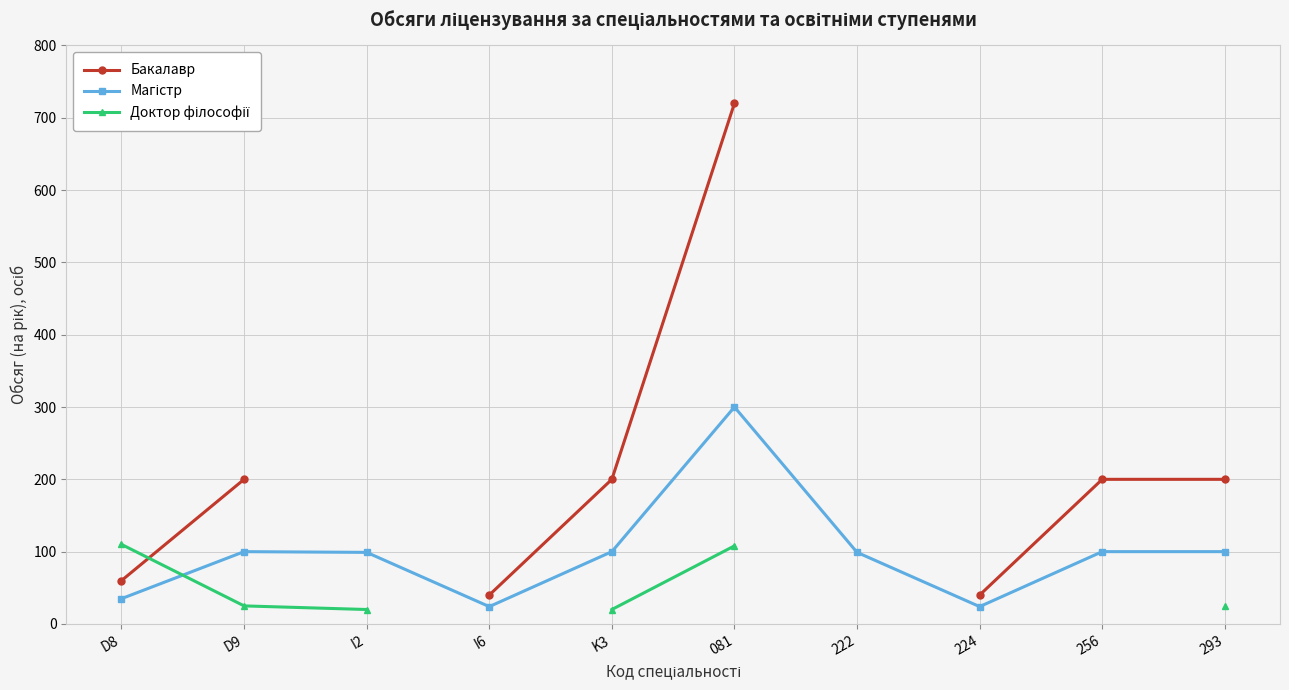

True or false: Бакалавр has a value of 56.5 at 293.

False